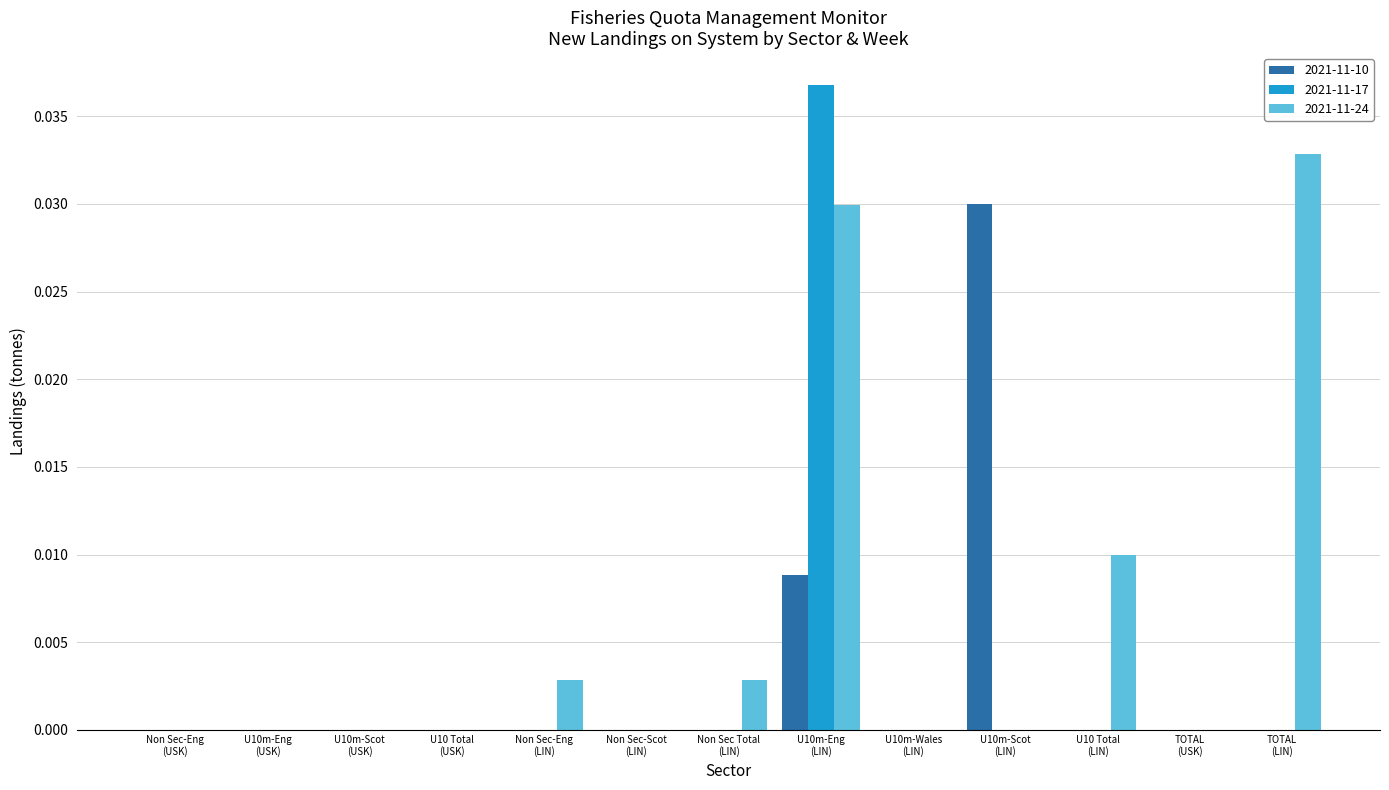

Which series has the largest total across all categories?

2021-11-24